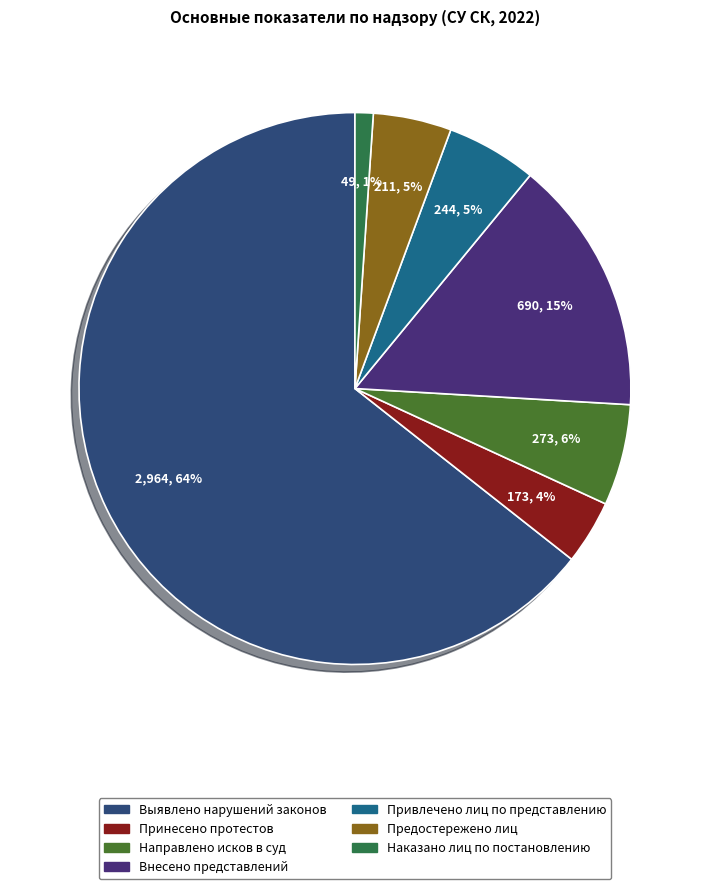

Which slice is the largest?

Выявлено нарушений законов